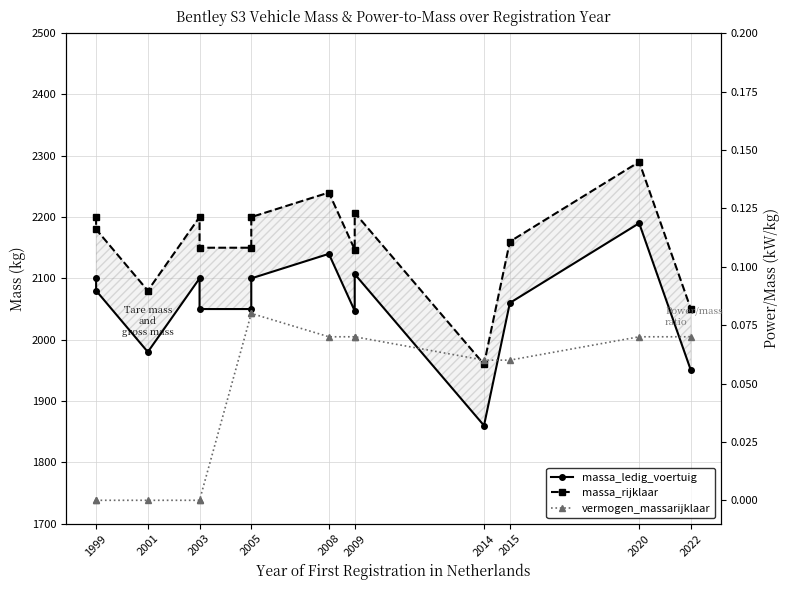

How many values in the massa_ledig_voertuig series are below 2080?

7